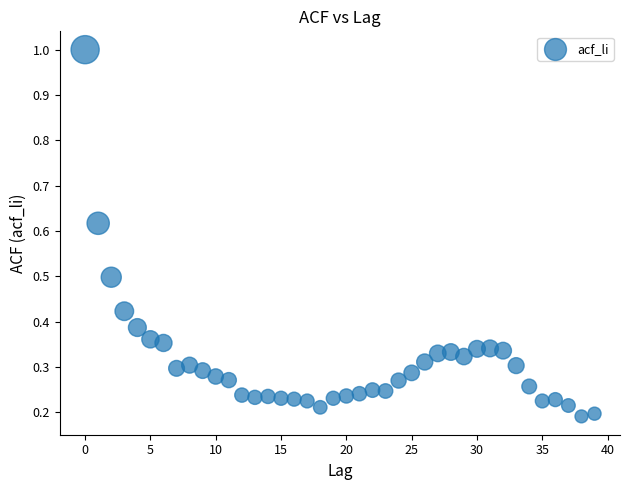

What is the range of Y values (max minus min)?

0.8